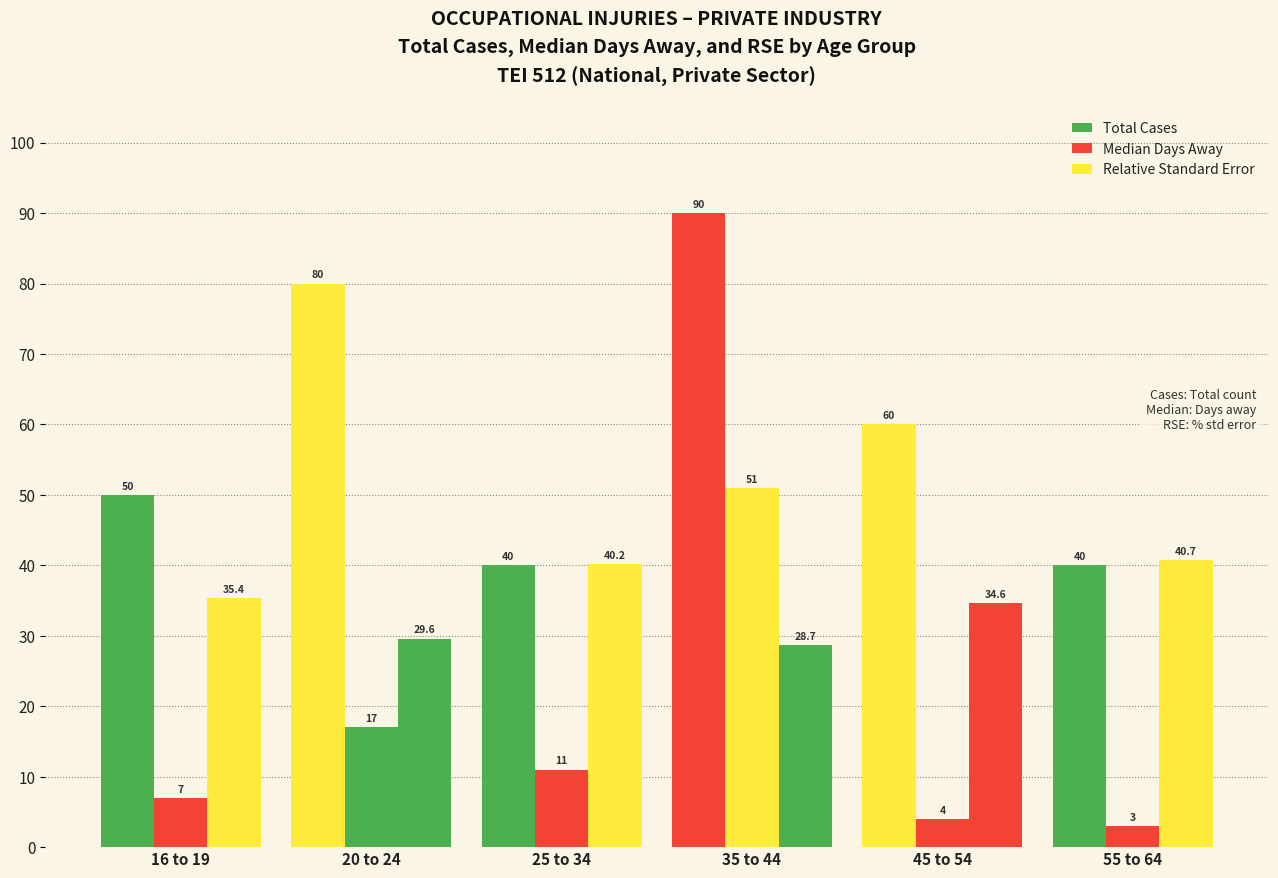

Rank the series at 55 to 64 from highest to lowest value.

Relative Standard Error, Total Cases, Median Days Away